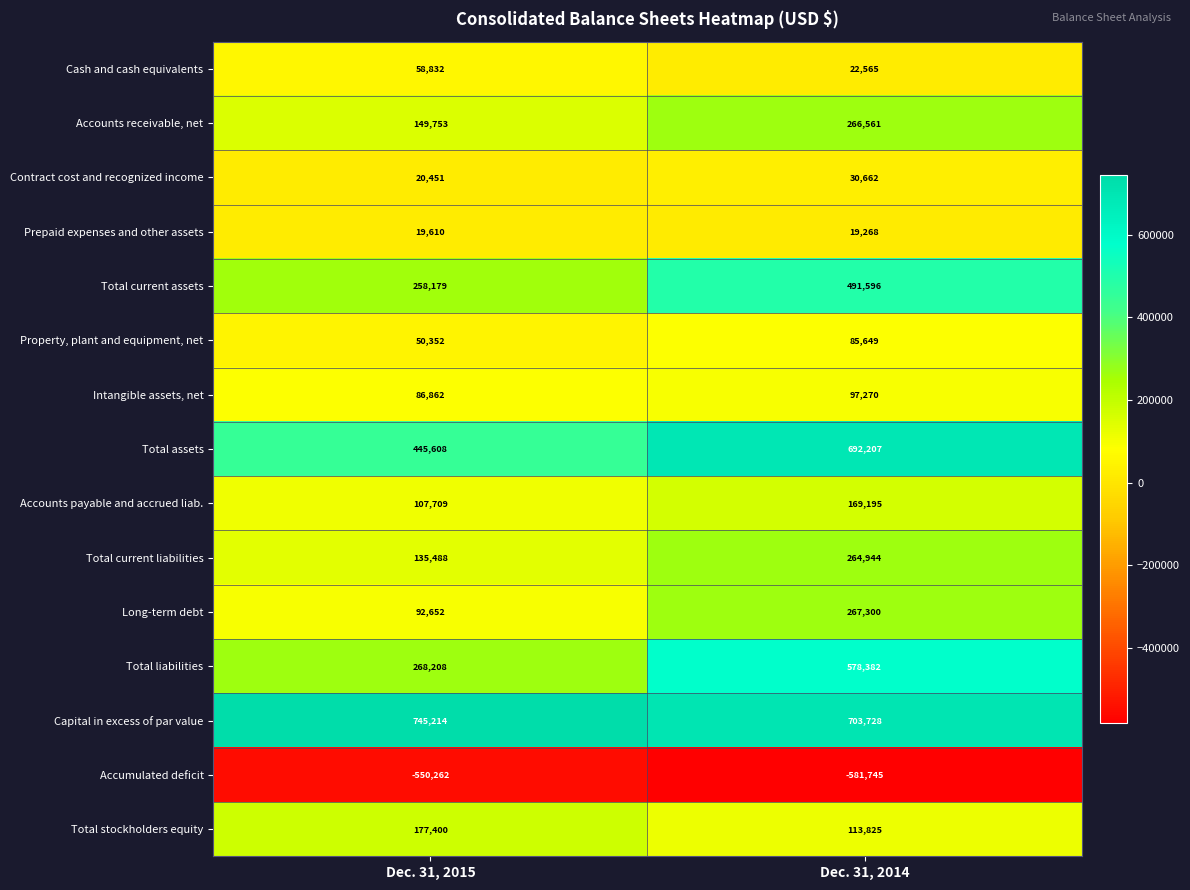

Reading right to left, transcribe all the data shown in this chart.

Cash and cash equivalents: Dec. 31, 2014=22565	Dec. 31, 2015=58832
Accounts receivable, net: Dec. 31, 2014=266561	Dec. 31, 2015=149753
Contract cost and recognized income: Dec. 31, 2014=30662	Dec. 31, 2015=20451
Prepaid expenses and other assets: Dec. 31, 2014=19268	Dec. 31, 2015=19610
Total current assets: Dec. 31, 2014=491596	Dec. 31, 2015=258179
Property, plant and equipment, net: Dec. 31, 2014=85649	Dec. 31, 2015=50352
Intangible assets, net: Dec. 31, 2014=97270	Dec. 31, 2015=86862
Total assets: Dec. 31, 2014=692207	Dec. 31, 2015=445608
Accounts payable and accrued liab.: Dec. 31, 2014=169195	Dec. 31, 2015=107709
Total current liabilities: Dec. 31, 2014=264944	Dec. 31, 2015=135488
Long-term debt: Dec. 31, 2014=267300	Dec. 31, 2015=92652
Total liabilities: Dec. 31, 2014=578382	Dec. 31, 2015=268208
Capital in excess of par value: Dec. 31, 2014=703728	Dec. 31, 2015=745214
Accumulated deficit: Dec. 31, 2014=-581745	Dec. 31, 2015=-550262
Total stockholders equity: Dec. 31, 2014=113825	Dec. 31, 2015=177400